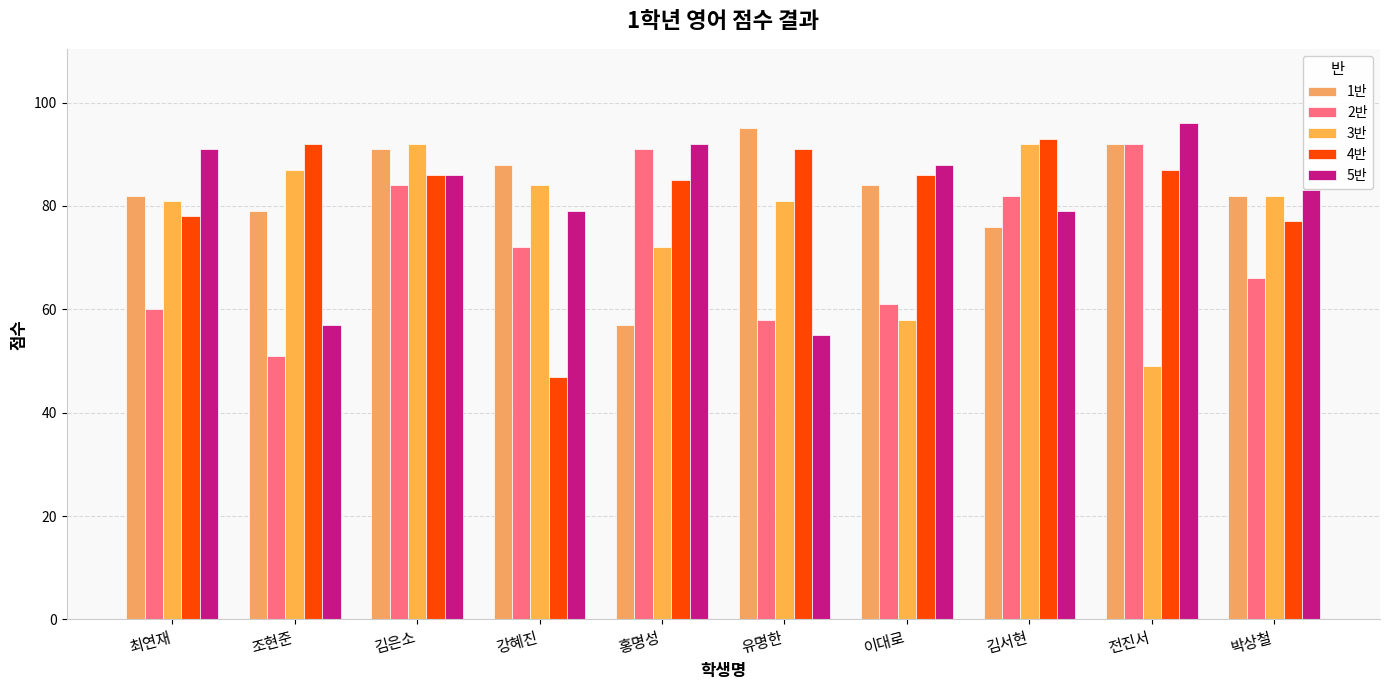

Is the value of 3반 at 강혜진 greater than the value of 5반 at 이대로?

No